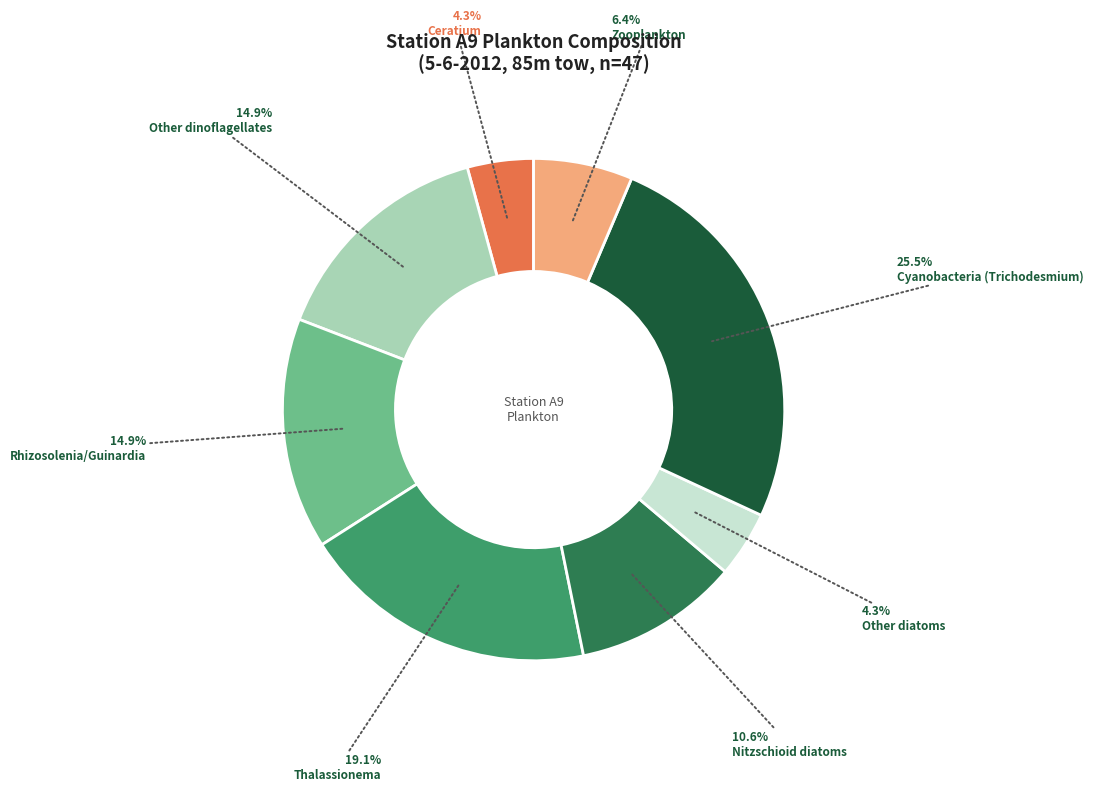

Is there a majority slice in this chart?

No